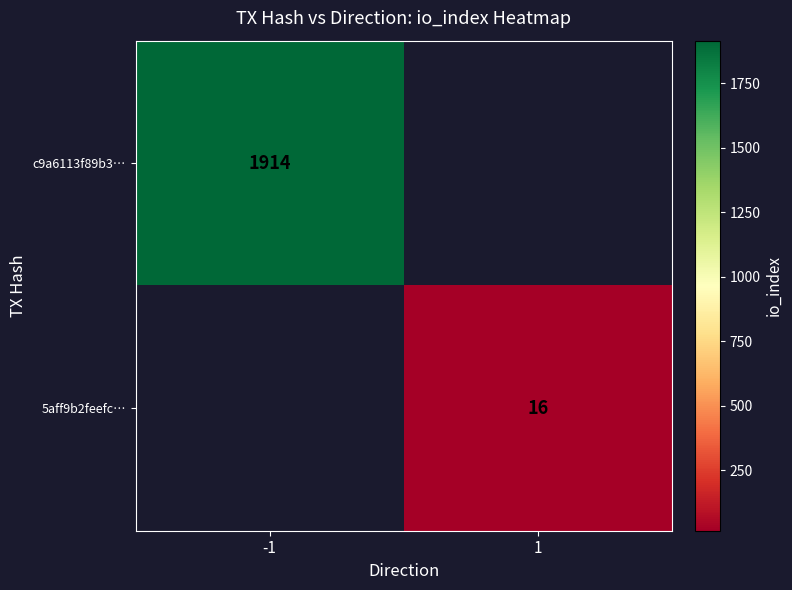

The c9a6113f89b3… series shows 851 at -1. True or false?

False